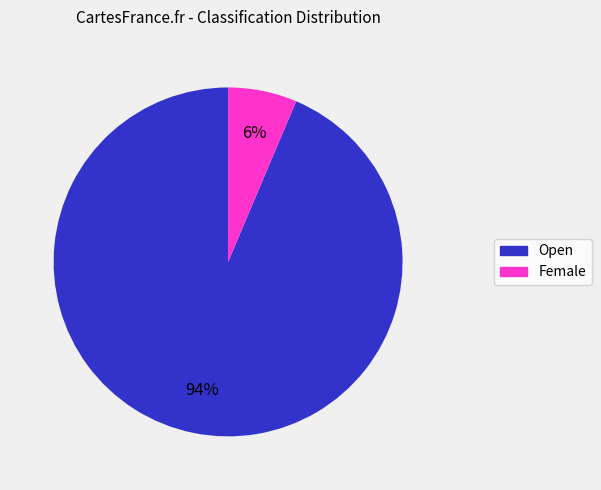

Which has a higher value, Open or Female?

Open